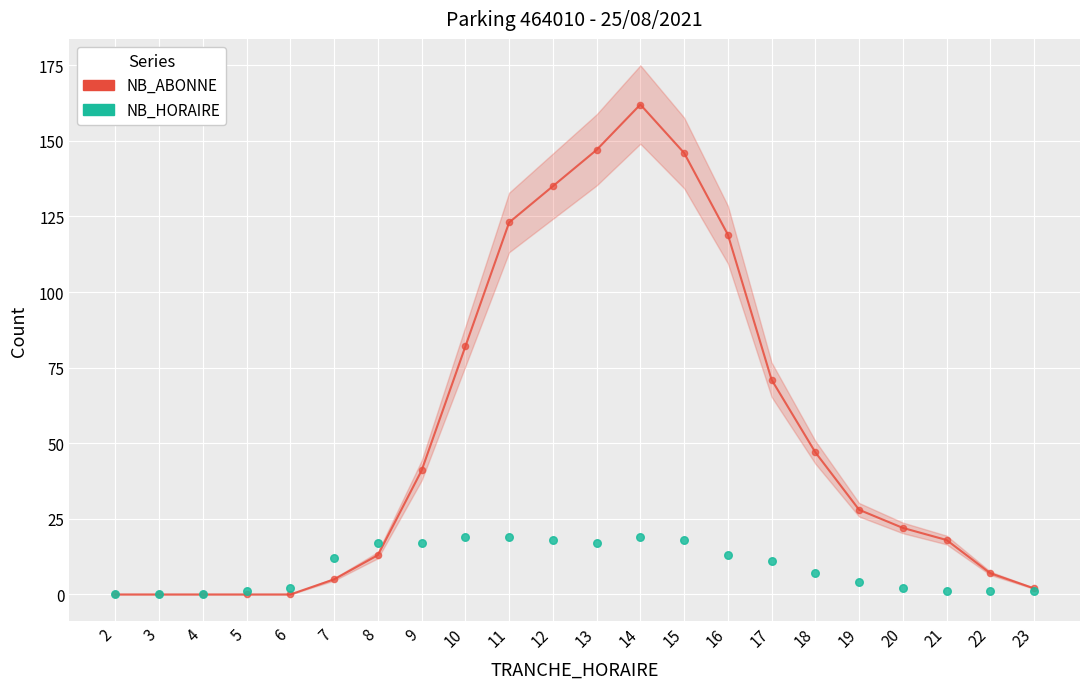

What are all the series names shown in the legend?

NB_ABONNE, NB_HORAIRE